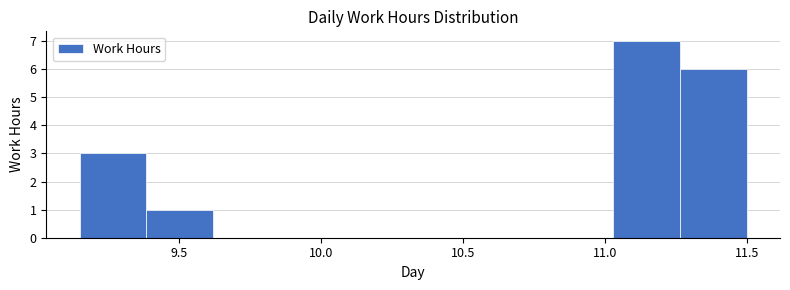

Reading left to right, transcribe this chart: for each bar, give the range it covers on the x-axis and its height. Neither the bar edges nor the heights are printed on the chart, so give them approximately, as read against the axes.

9.150 to 9.385: 3
9.385 to 9.620: 1
9.620 to 9.855: 0
9.855 to 10.090: 0
10.090 to 10.325: 0
10.325 to 10.560: 0
10.560 to 10.795: 0
10.795 to 11.030: 0
11.030 to 11.265: 7
11.265 to 11.500: 6